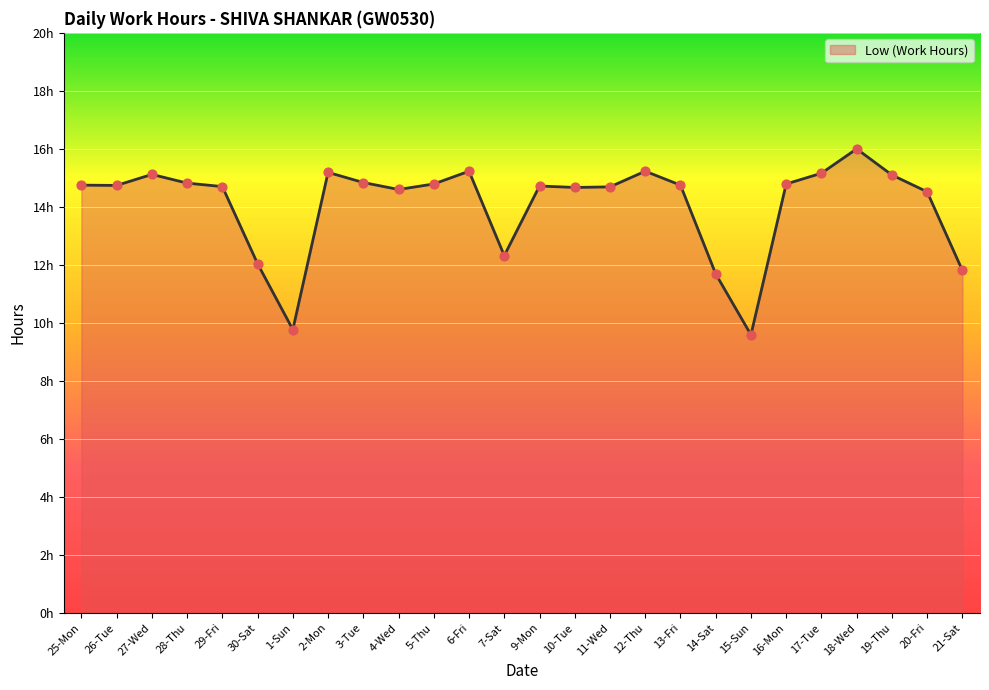

Which has a higher value, 30-Sat or 9-Mon?

9-Mon